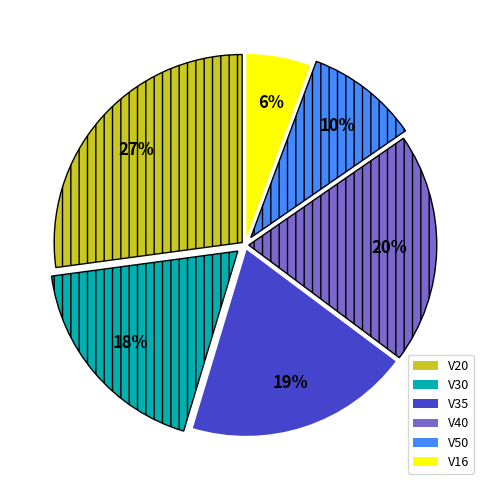

Which slice is the largest?

V20